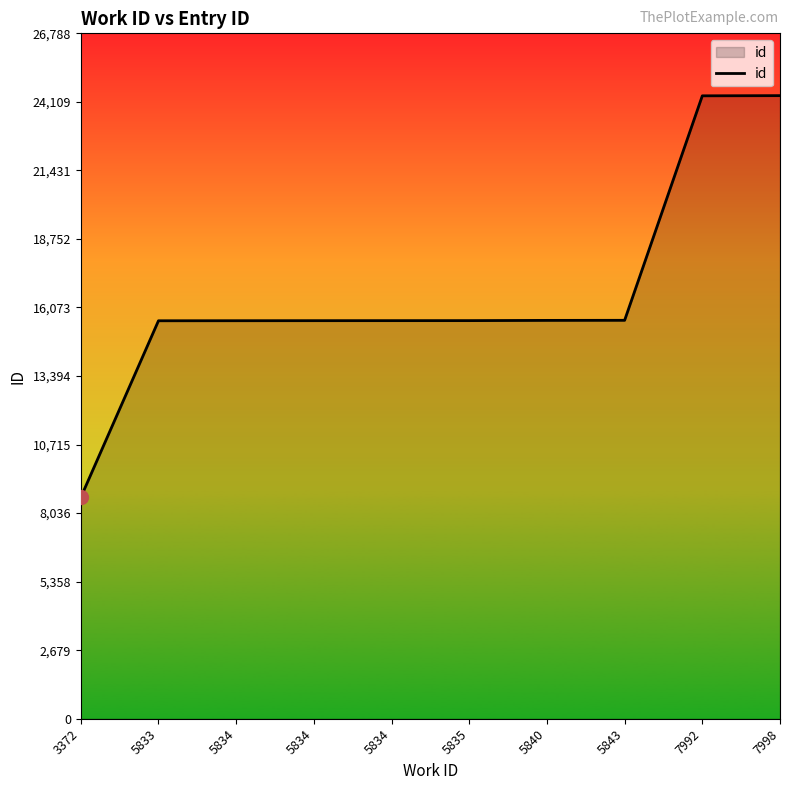

Count the number of data series in this chart.

1